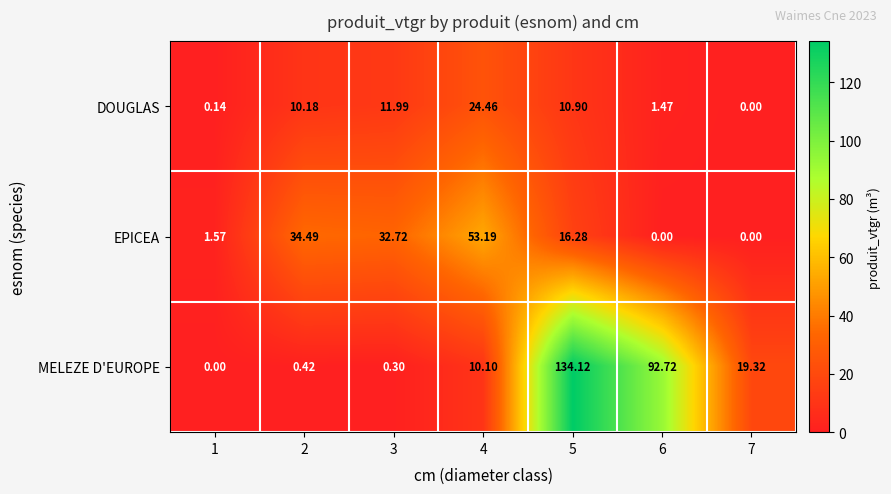

Which series has the largest total across all categories?

MELEZE D'EUROPE